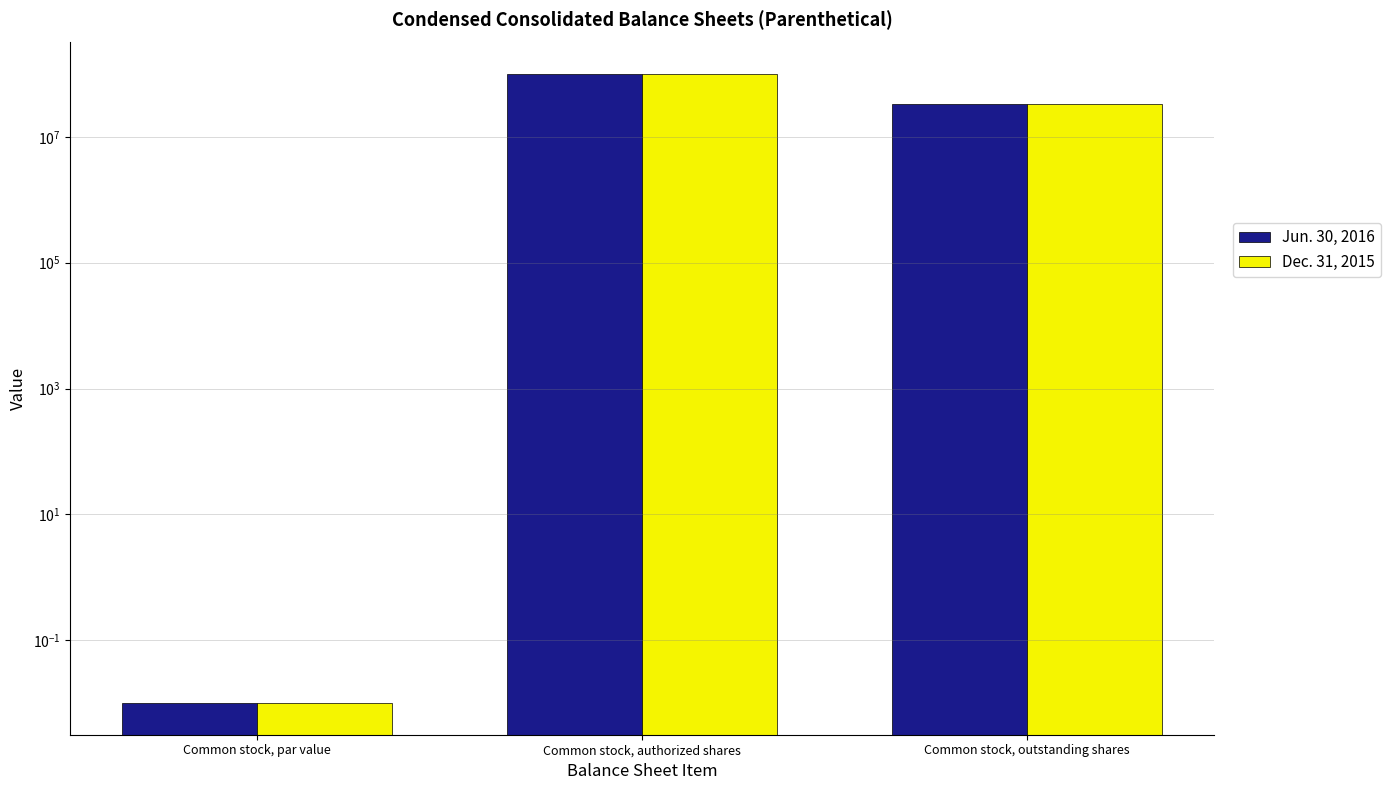

Reading right to left, list all the values displayed in this chart.

Jun. 30, 2016: Common stock, outstanding shares=32851263.0	Common stock, authorized shares=100000000.0	Common stock, par value=0.0
Dec. 31, 2015: Common stock, outstanding shares=32801896.0	Common stock, authorized shares=100000000.0	Common stock, par value=0.0